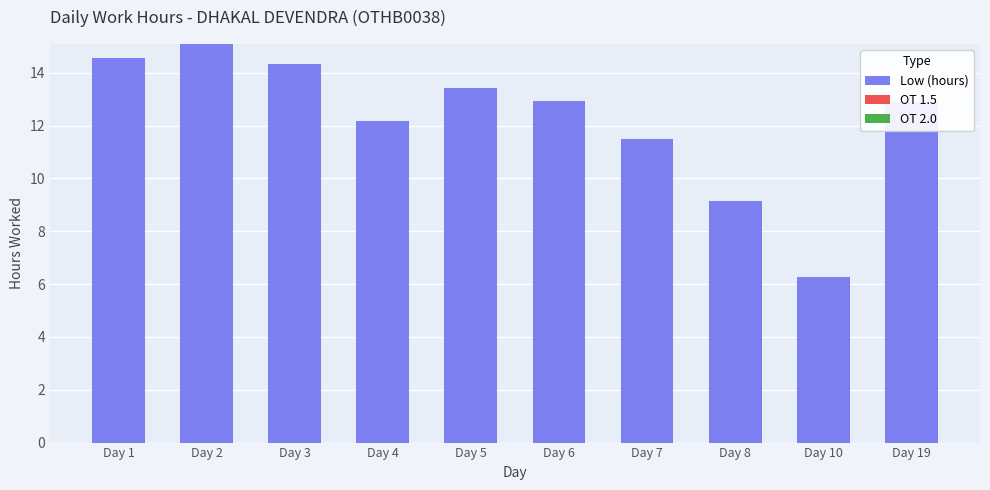

What is the value of the 3rd bar from the left?

14.3